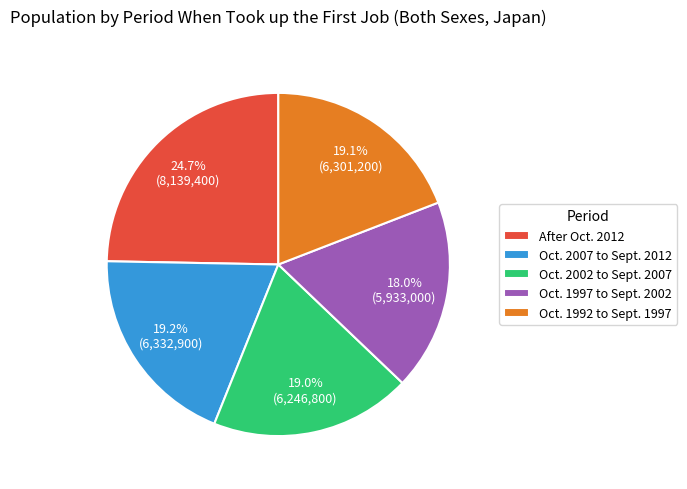

What is the largest slice in the pie chart?

After Oct. 2012